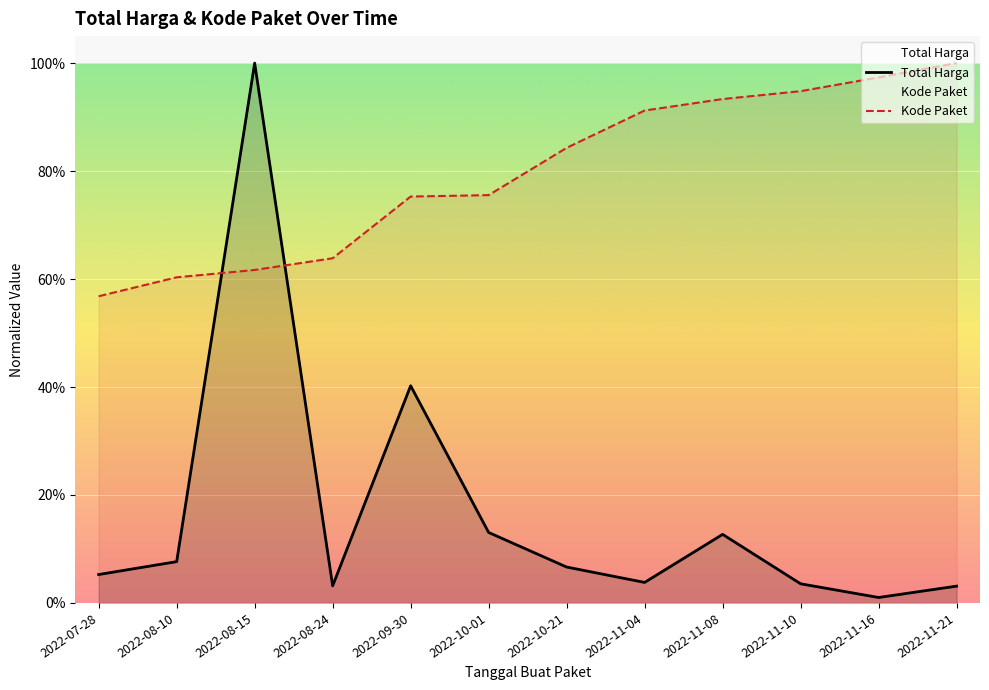

Reading left to right, list all the values displayed in this chart.

Total Harga: 0.1	0.1	1.0	0.0	0.4	0.1	0.1	0.0	0.1	0.0	0.0	0.0
Kode Paket: 0.6	0.6	0.6	0.6	0.8	0.8	0.8	0.9	0.9	0.9	1.0	1.0